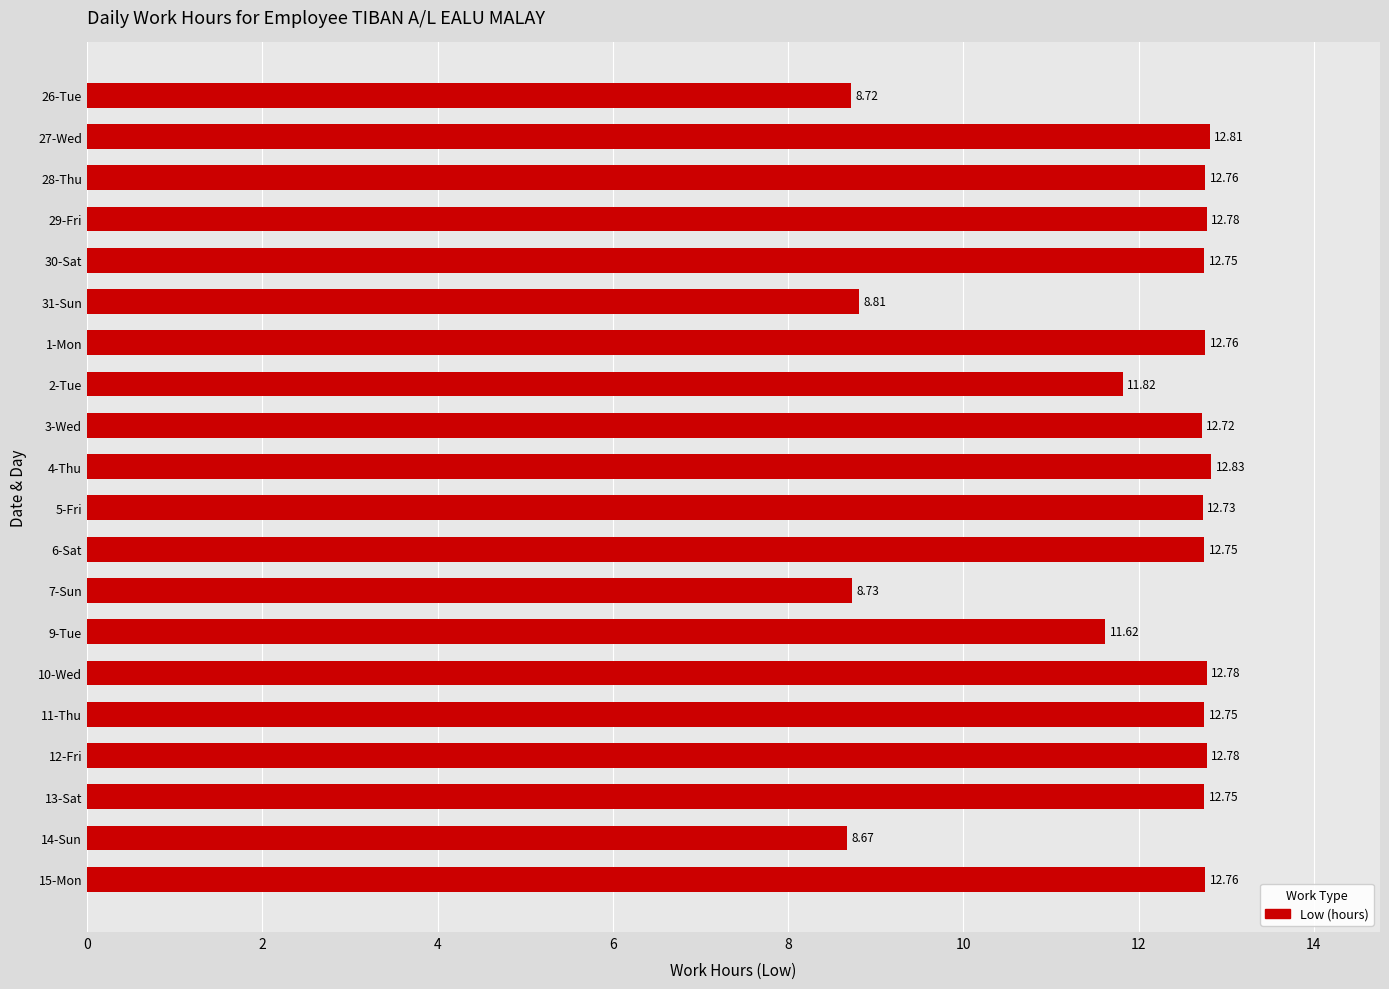

What is the difference between the second highest and minimum values?

4.1